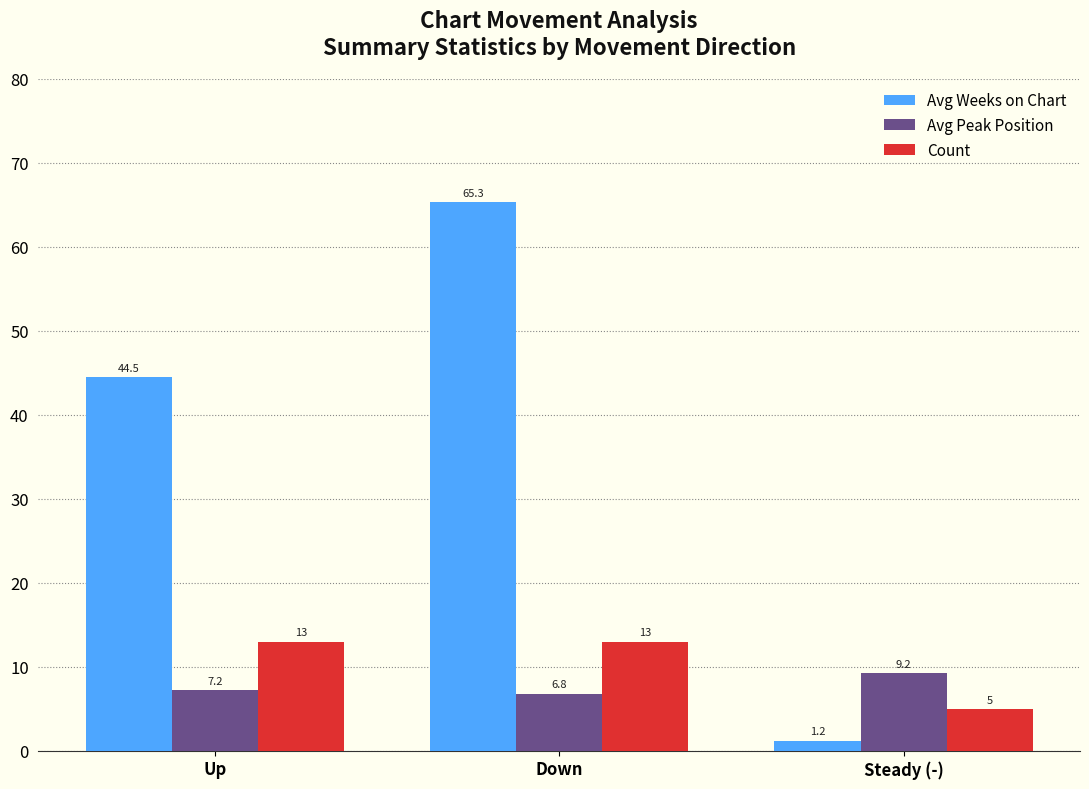

List the series in order of their peak value, lowest first.

Avg Peak Position, Count, Avg Weeks on Chart